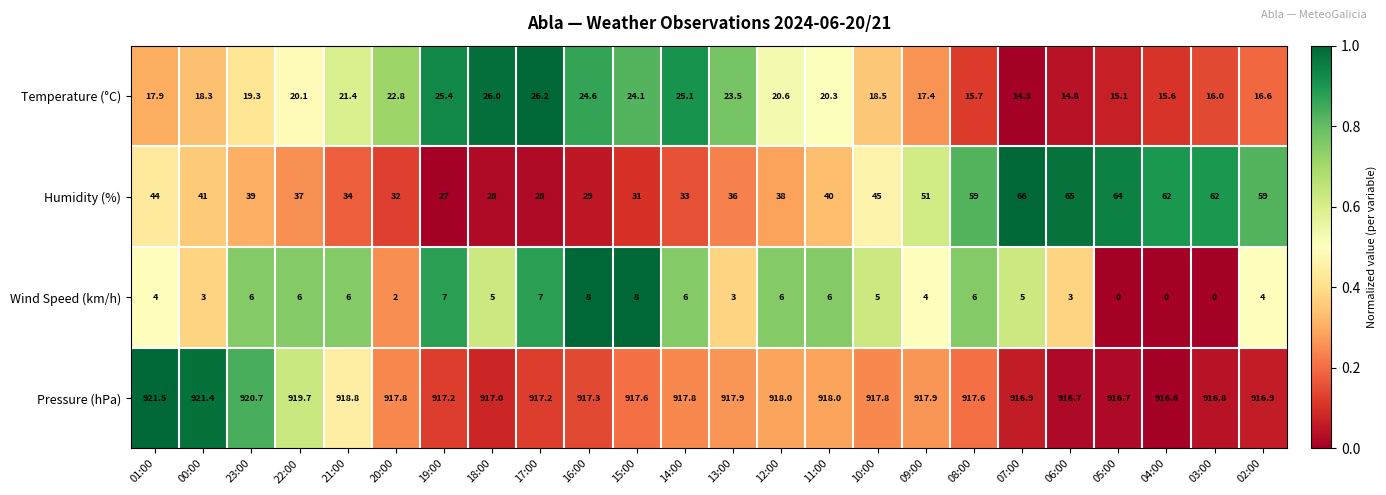

At how many categories does at least one series exceed 0?

24